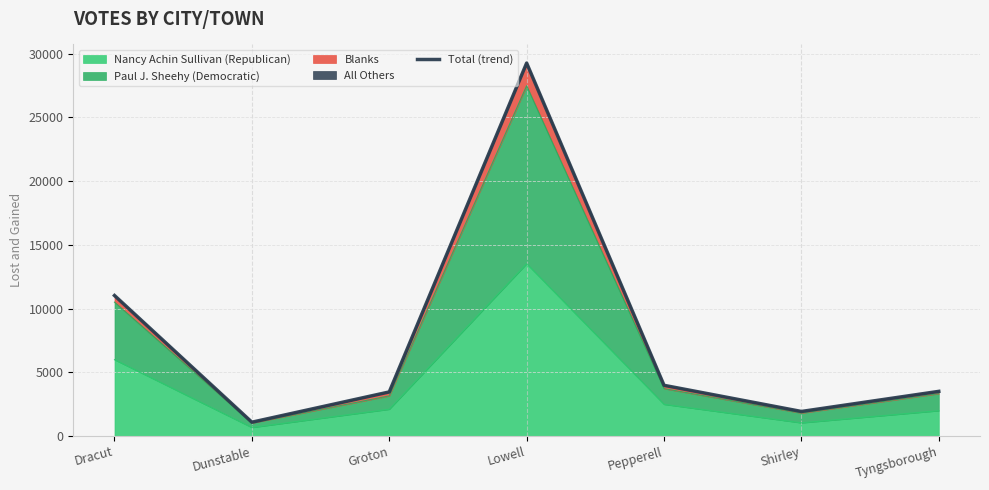

What is the difference between the maximum and minimum values?

28180